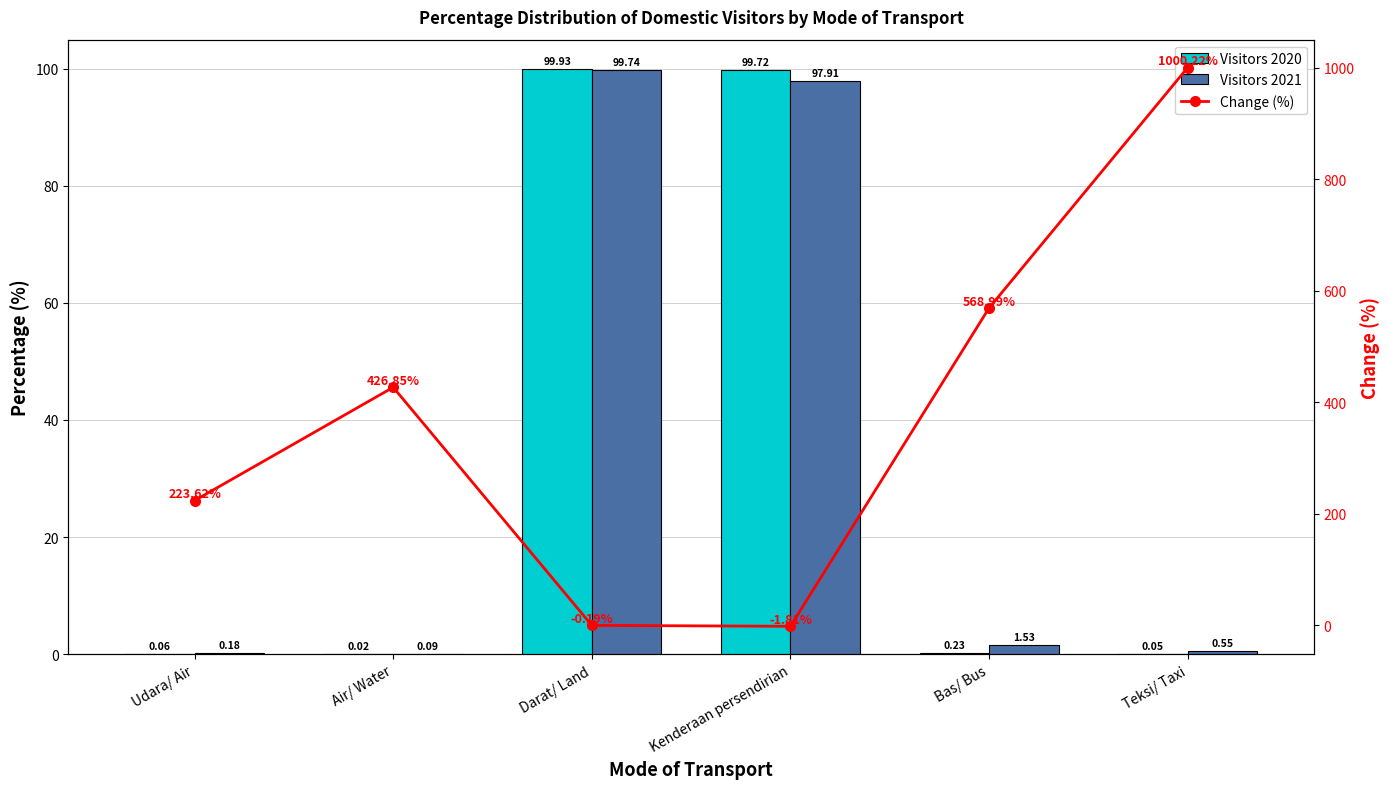

What is the difference between the Visitors 2021 values at Darat/ Land and Kenderaan persendirian?

1.8